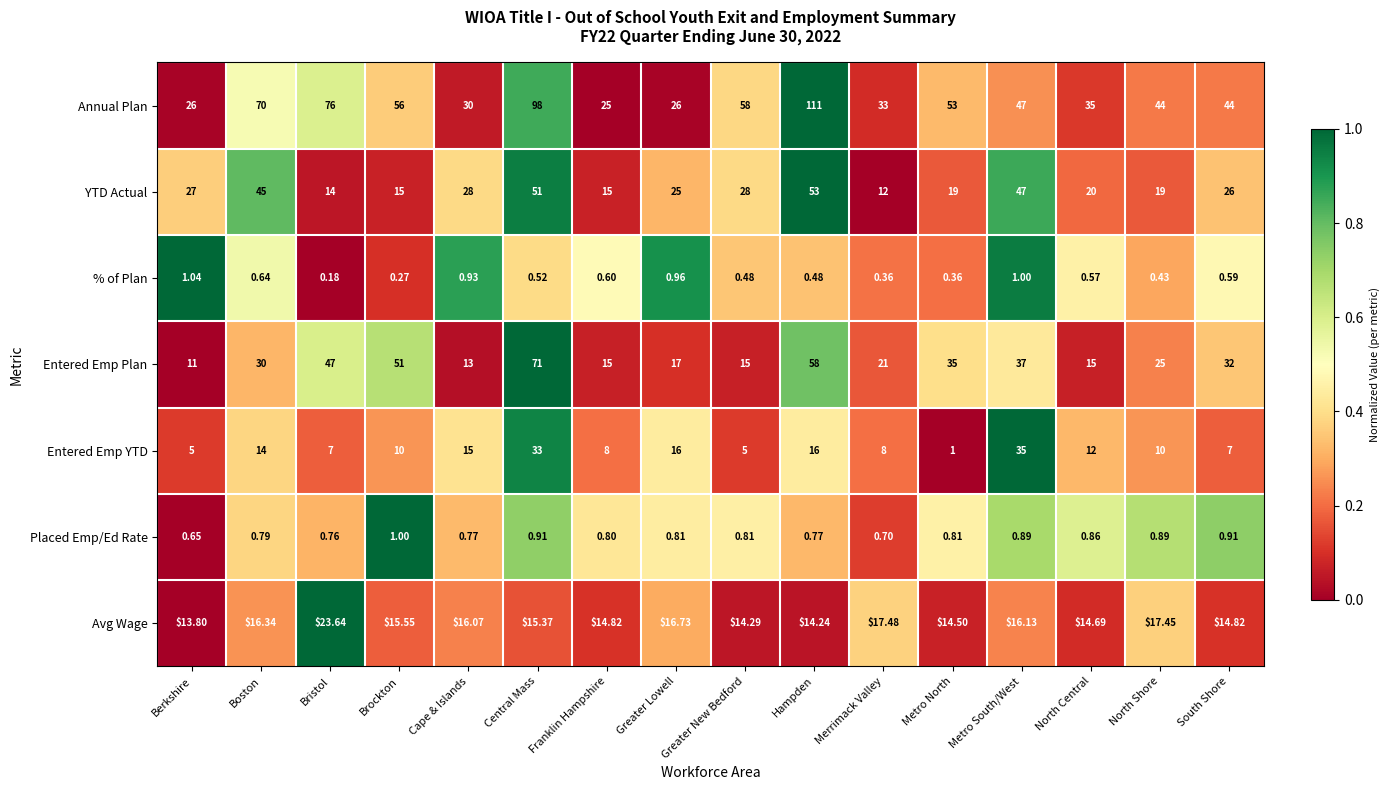

Which series has the largest total across all categories?

Annual Plan